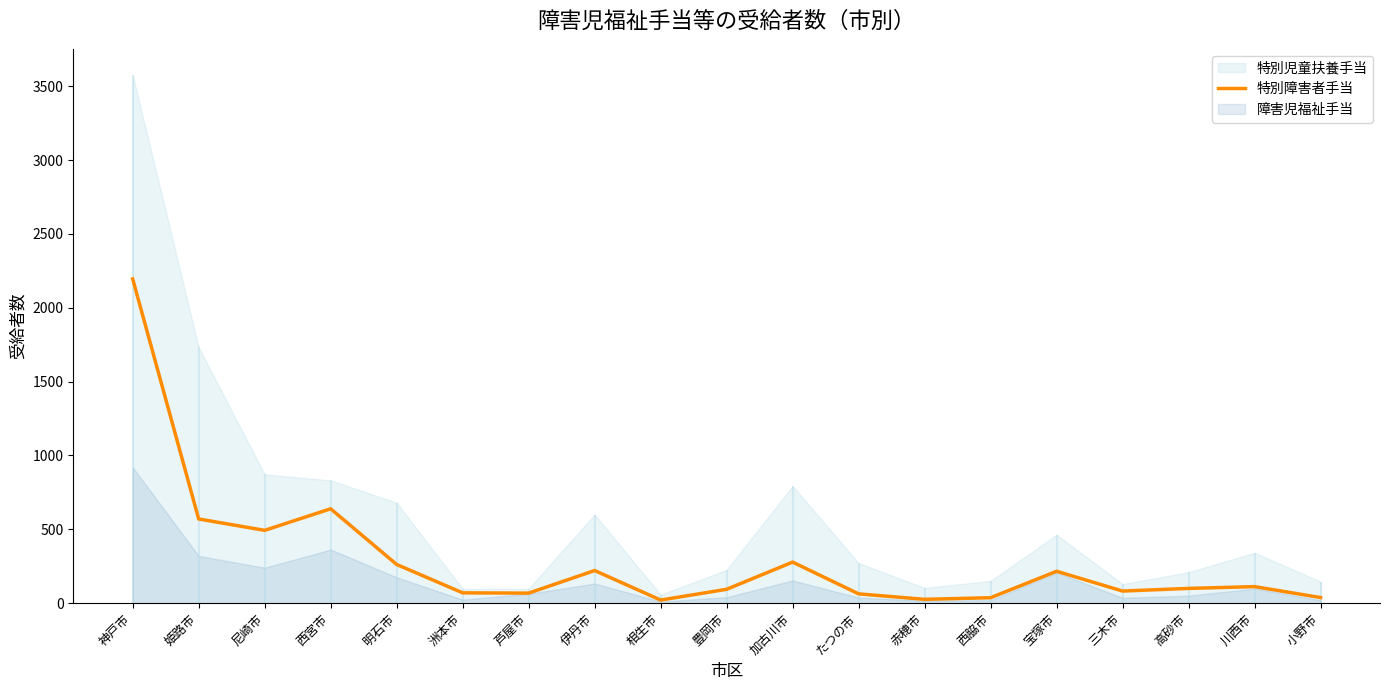

Does the chart display data point markers on the line(s)?

No